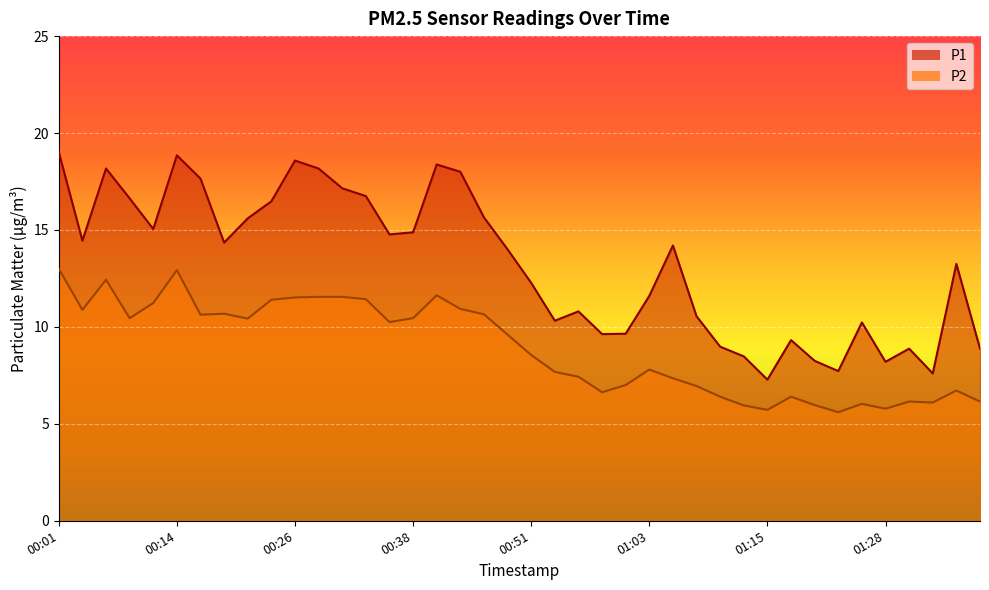

True or false: P2 and P1 cross at least once.

False